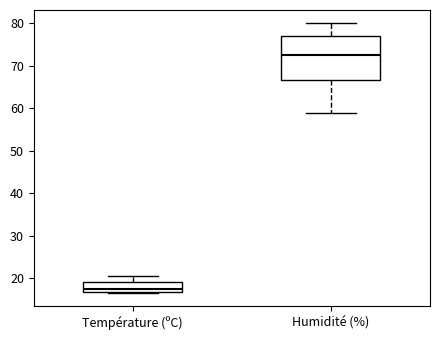

Where does the median line of the box for Humidité (%) sit on the y-axis? The values are not printed on the chart, so give them approximately, as read against the axis.

73